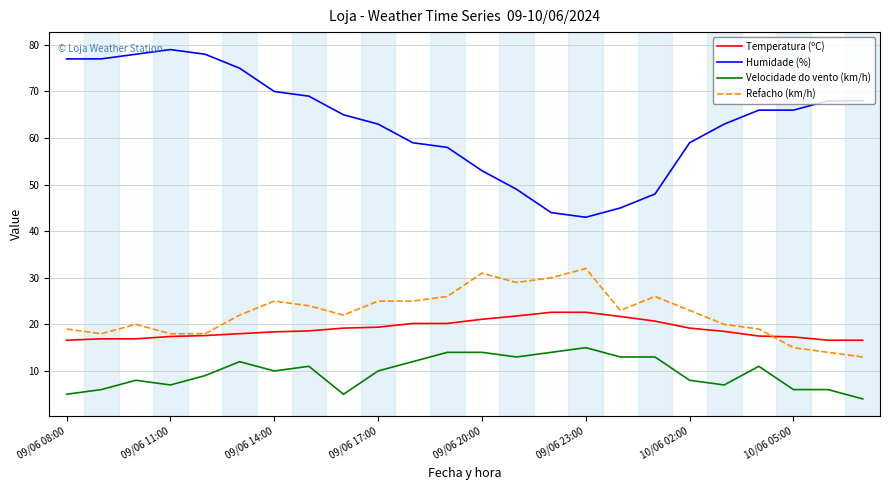

What is the lowest value of the Temperatura (ºC) series?

16.6